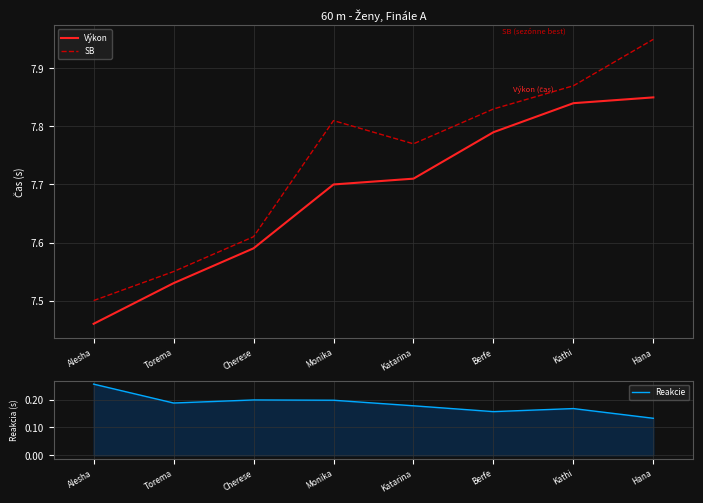

What is the difference between the highest and lowest values at Cherese?

7.4